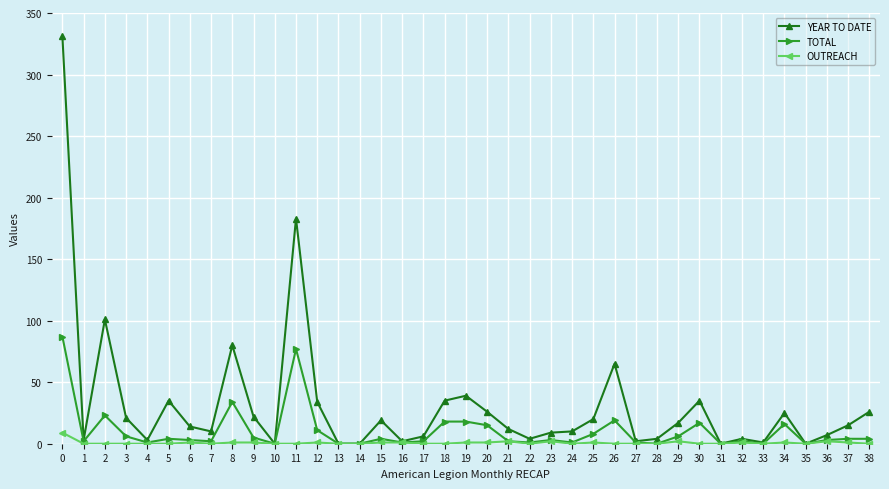

What is the greatest value displayed?

331